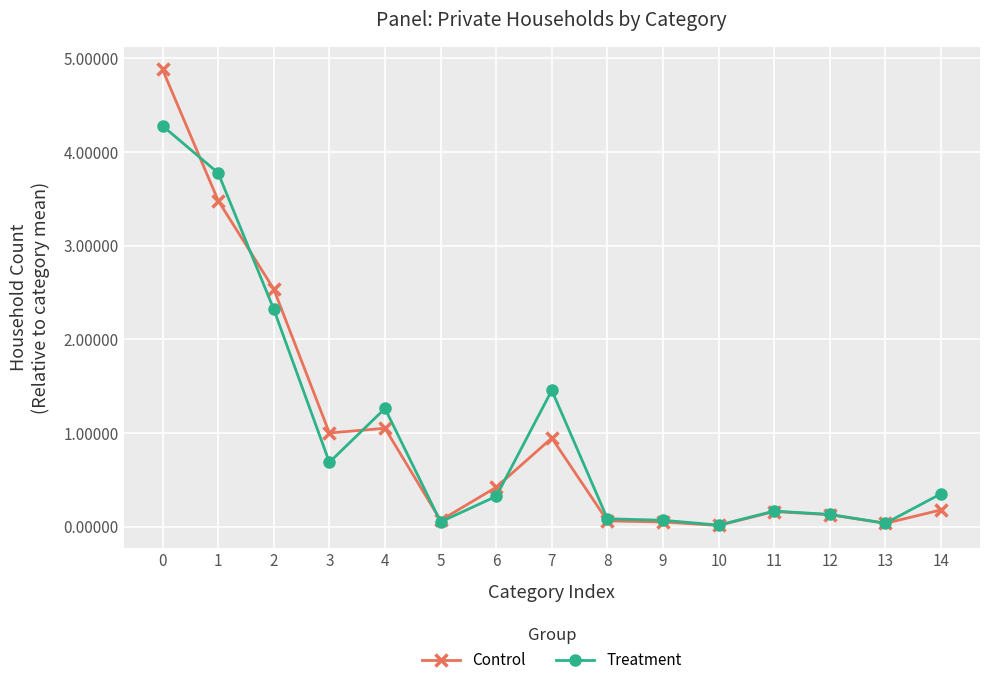

What is the total value across all series at 14?

0.5